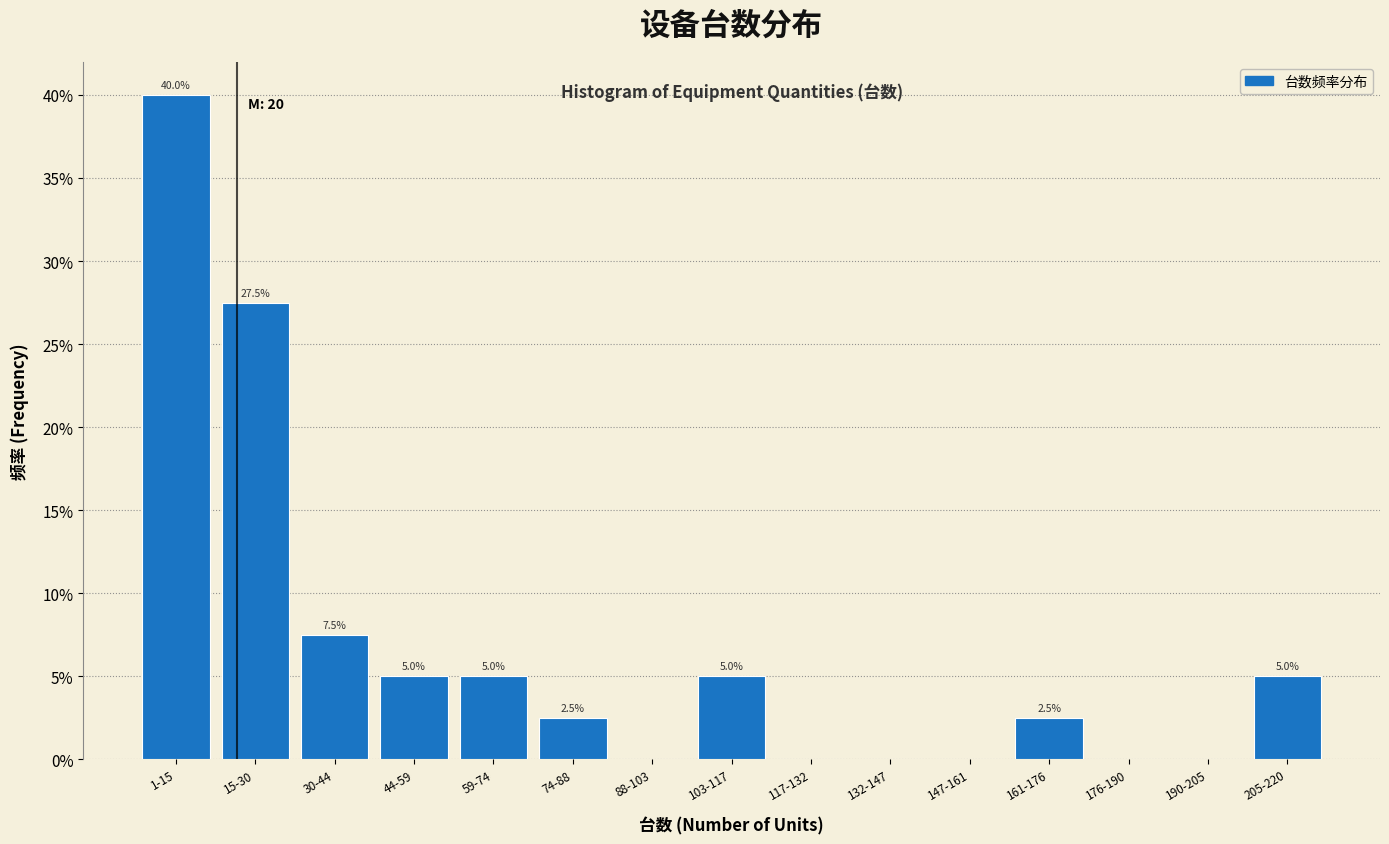

Reading right to left, extract all data points from this chart.

205-220=5.0	190-205=0.0	176-190=0.0	161-176=2.5	147-161=0.0	132-147=0.0	117-132=0.0	103-117=5.0	88-103=0.0	74-88=2.5	59-74=5.0	44-59=5.0	30-44=7.5	15-30=27.5	1-15=40.0